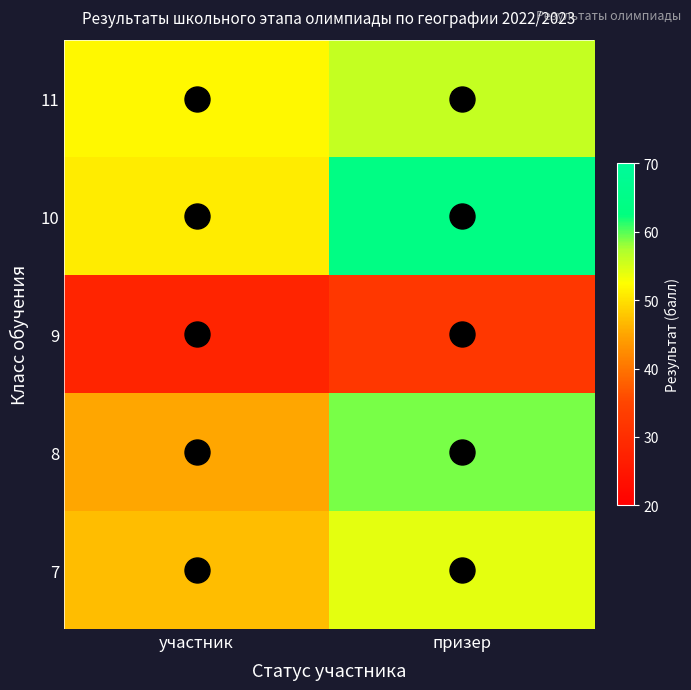

Count the number of data series in this chart.

5